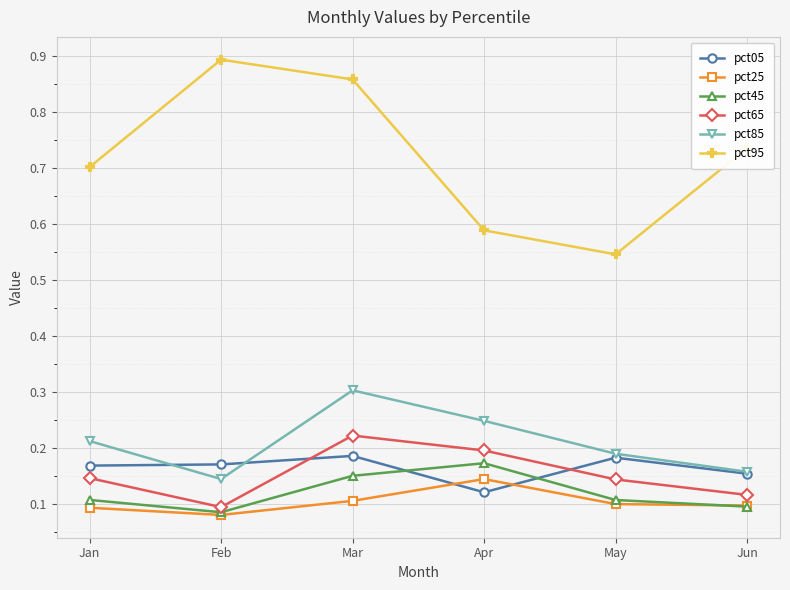

Between Mar and Jun, which series saw the biggest shift?

pct85